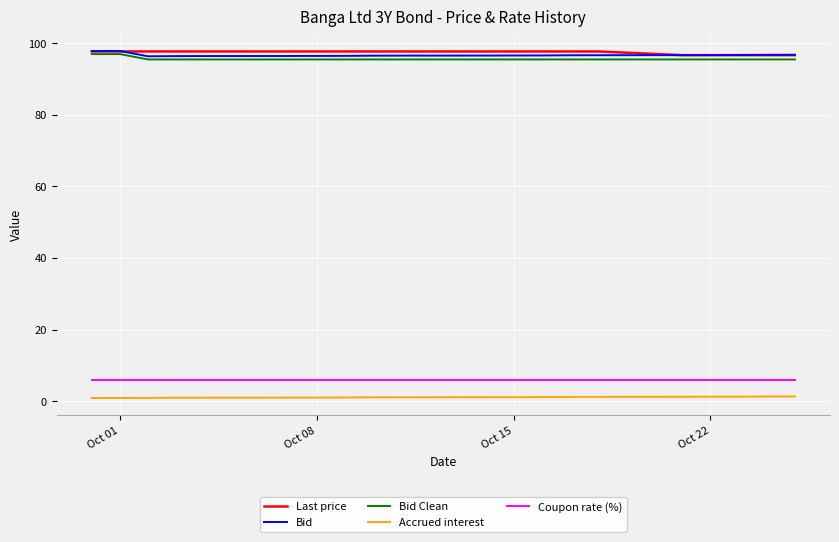

What is the highest value of the Coupon rate (%) series?

6.0